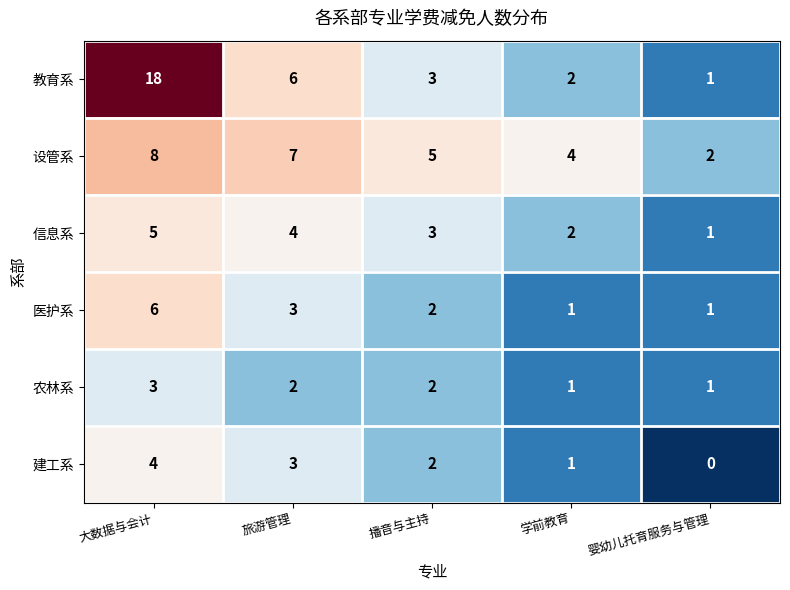

At how many categories does at least one series exceed 8?

1